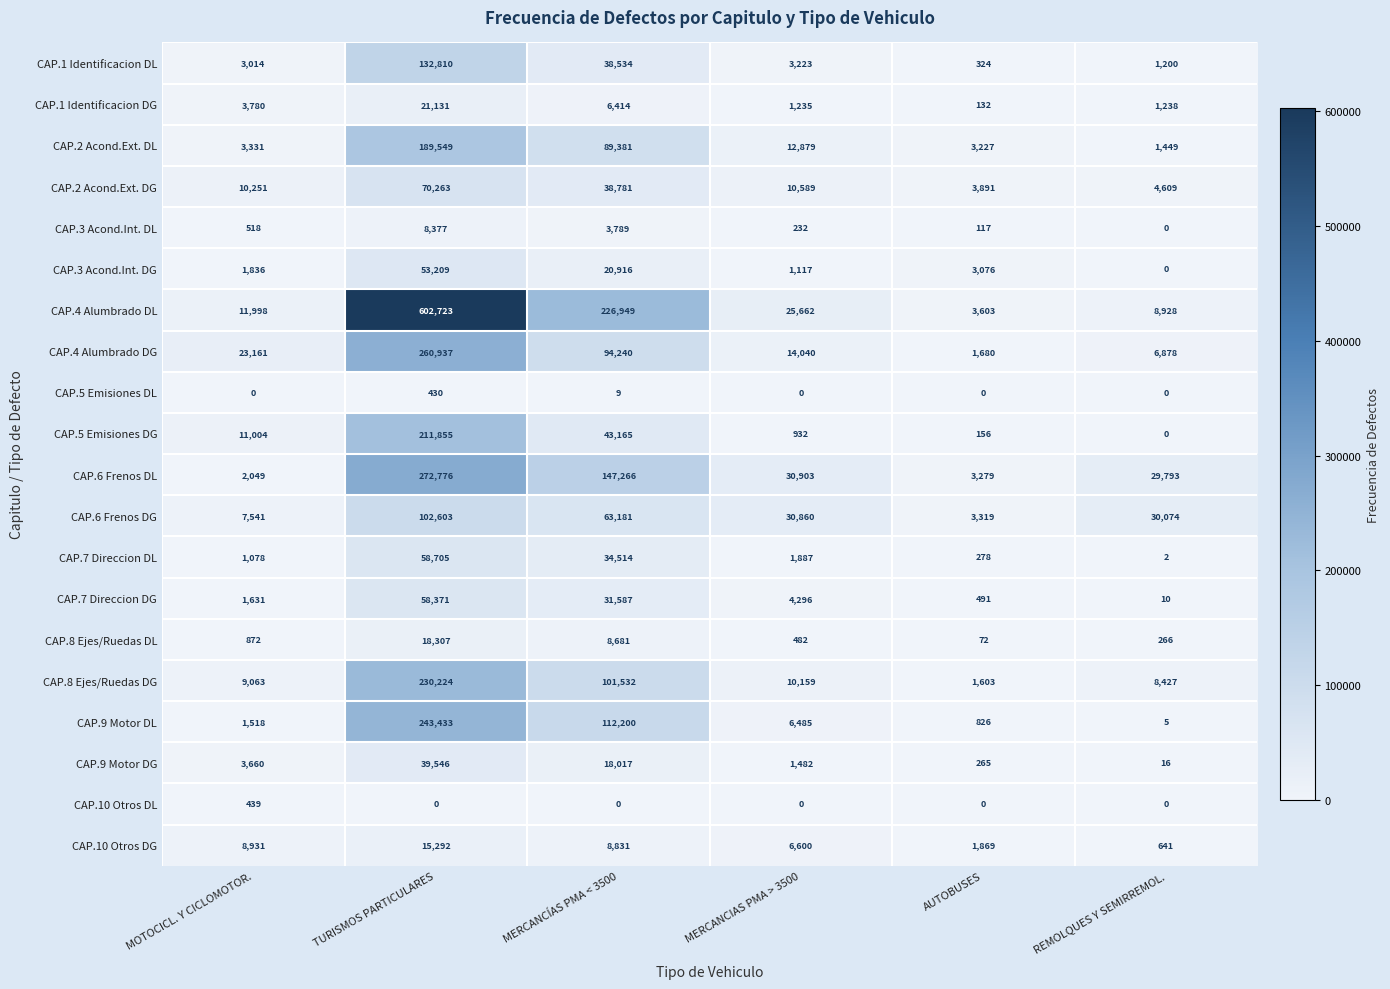

What is the sum of the CAP.6 Frenos DG values at TURISMOS PARTICULARES and MERCANCIAS PMA > 3500?

133463